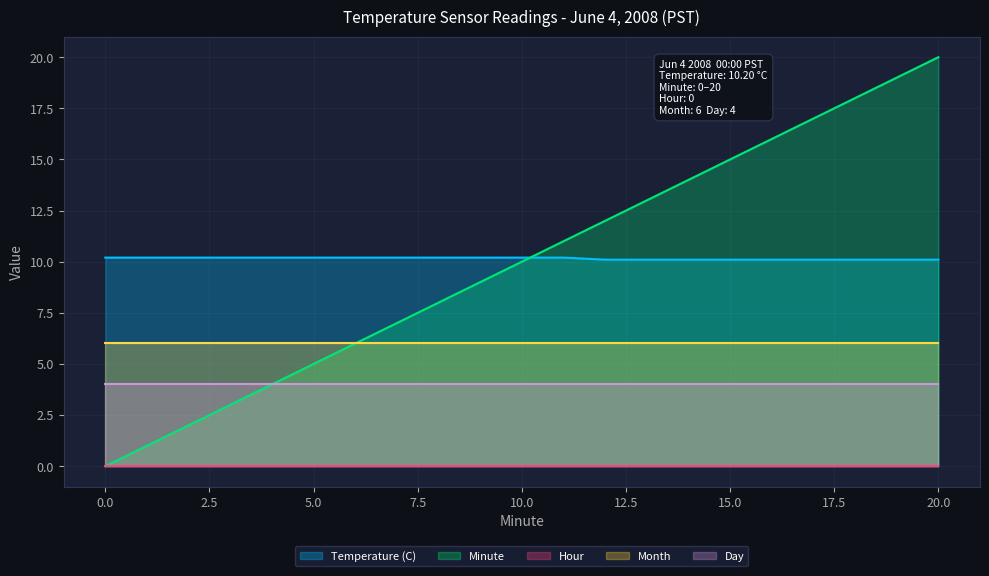

Reading left to right, extract all data points from this chart.

Temperature (C): 10.2	10.2	10.2	10.2	10.2	10.2	10.2	10.2	10.2	10.2	10.2	10.1	10.1	10.1	10.1	10.1	10.1	10.1	10.1	10.1
Minute: 0.0	2.0	3.0	4.0	5.0	6.0	7.0	8.0	9.0	10.0	11.0	12.0	13.0	14.0	15.0	16.0	17.0	18.0	19.0	20.0
Hour: 0.0	0.0	0.0	0.0	0.0	0.0	0.0	0.0	0.0	0.0	0.0	0.0	0.0	0.0	0.0	0.0	0.0	0.0	0.0	0.0
Month: 6.0	6.0	6.0	6.0	6.0	6.0	6.0	6.0	6.0	6.0	6.0	6.0	6.0	6.0	6.0	6.0	6.0	6.0	6.0	6.0
Day: 4.0	4.0	4.0	4.0	4.0	4.0	4.0	4.0	4.0	4.0	4.0	4.0	4.0	4.0	4.0	4.0	4.0	4.0	4.0	4.0